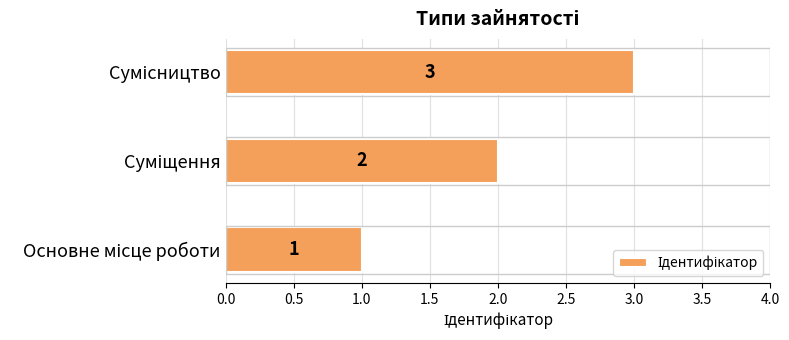

What is the maximum value shown in the chart?

3